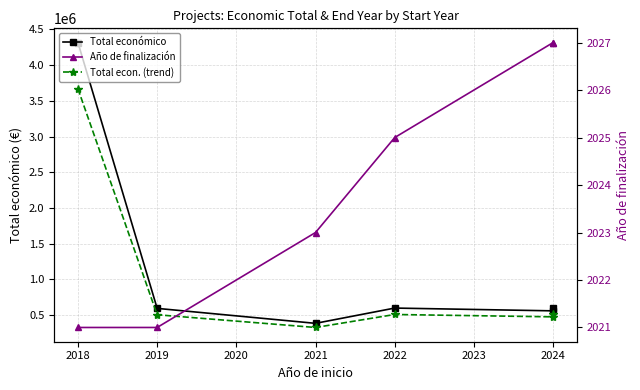

Is the value of Año de finalización at 2022 greater than the value of Total económico at 2021?

No